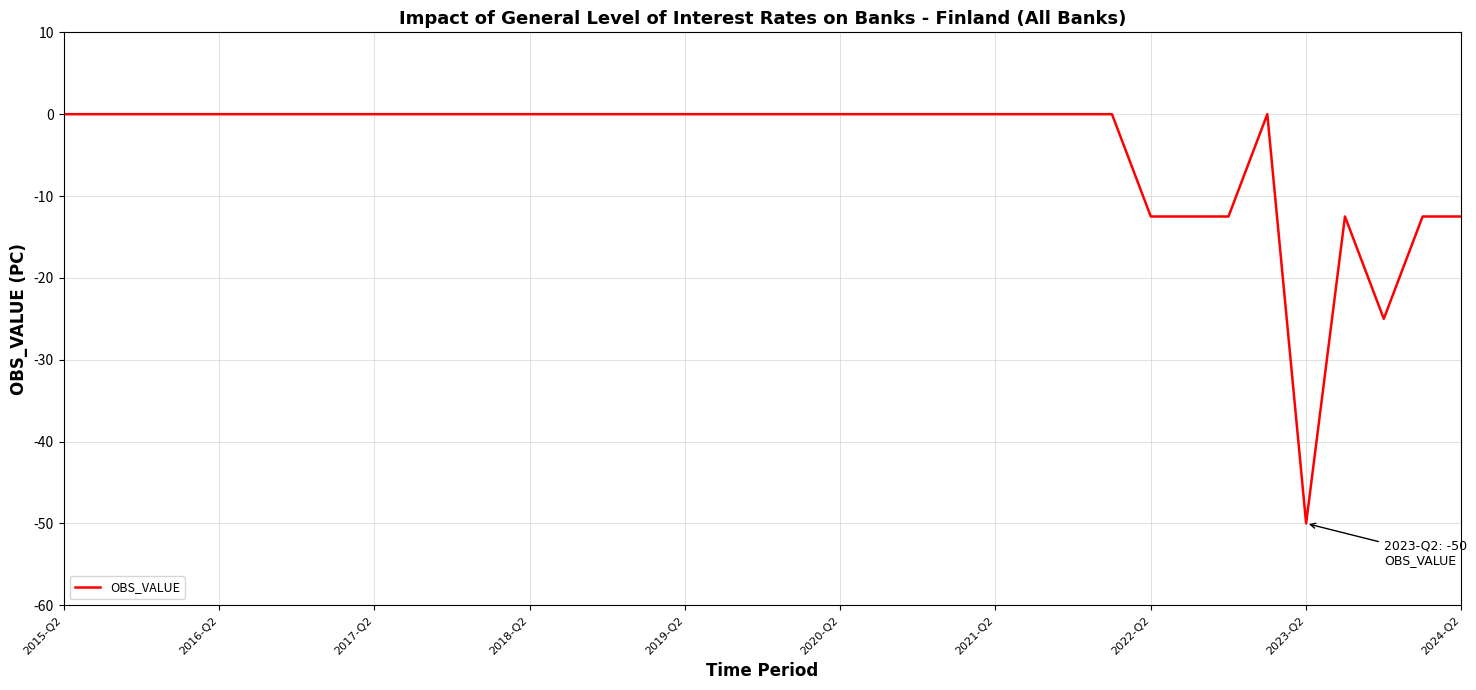

What is the difference between the maximum and minimum values?

50.0